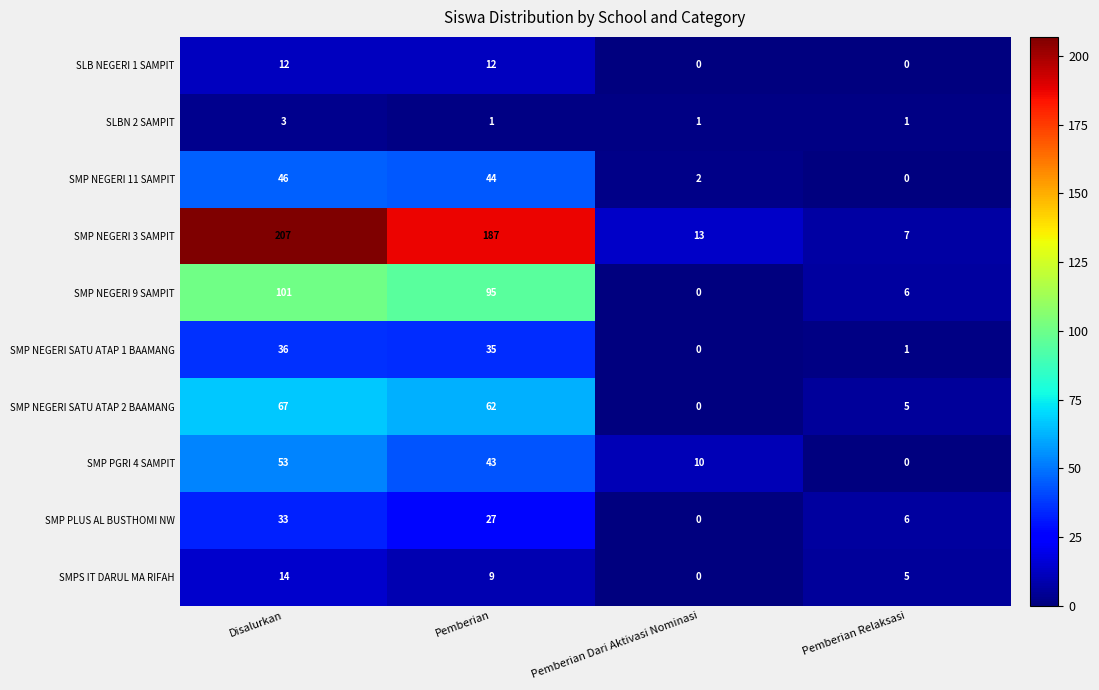

What is the sum of all SLBN 2 SAMPIT values?

6